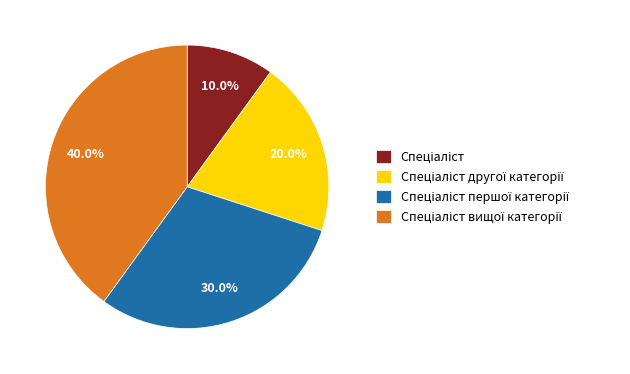

Is there any slice that represents more than half of the pie?

No